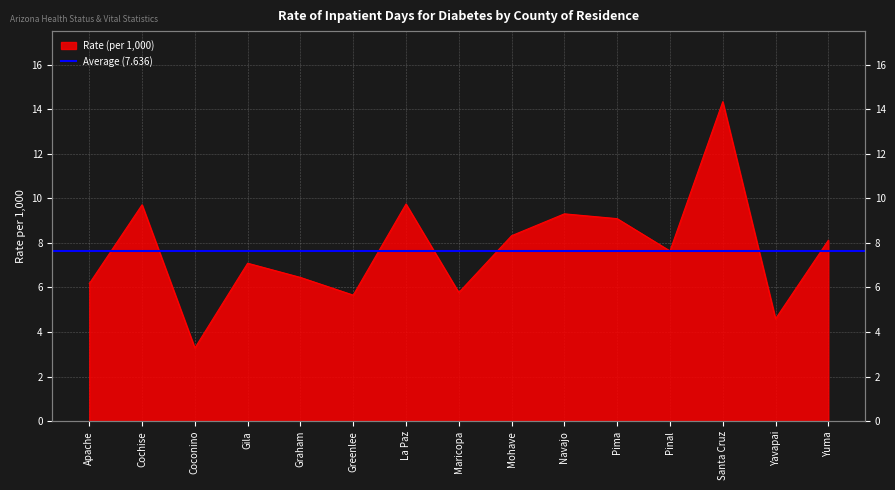

What is the greatest value displayed?

14.3